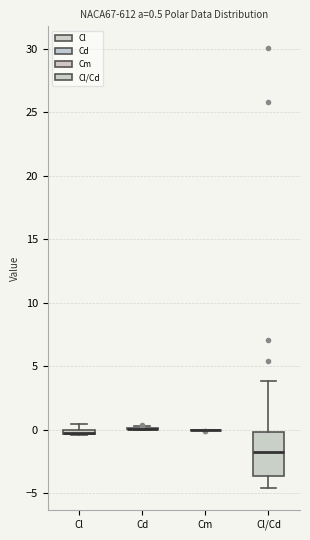

Which box is the tallest, from its lower edge to its upper edge?

Cl/Cd